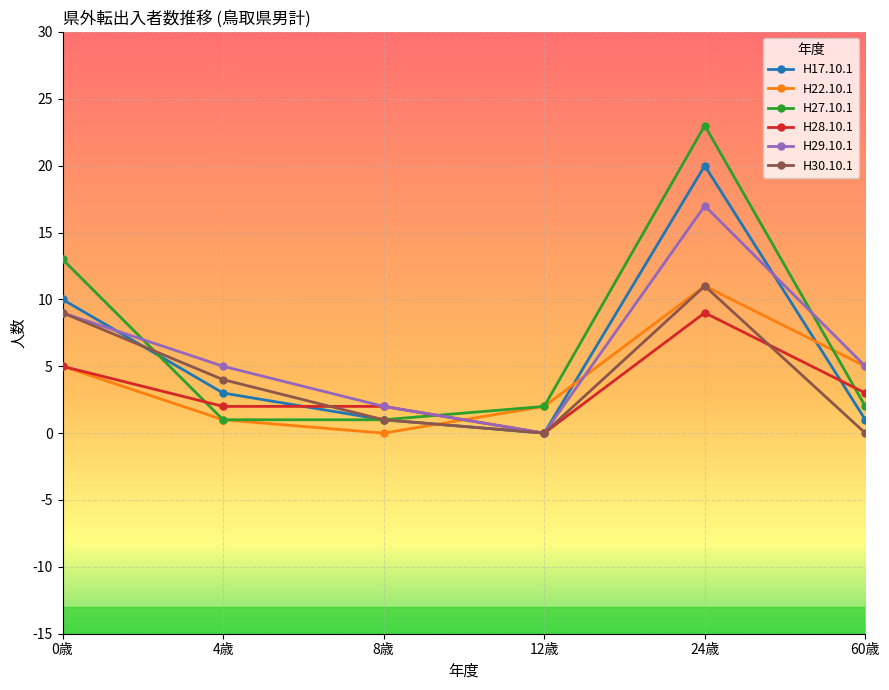

Does the chart have visible grid lines?

Yes